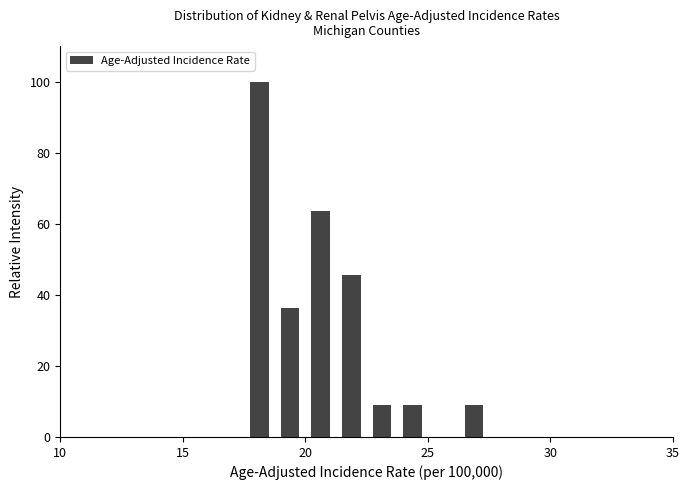

Around what value on the x-axis is the tallest bar? Give the approximate position of its centre, as read against the axis.

18.0